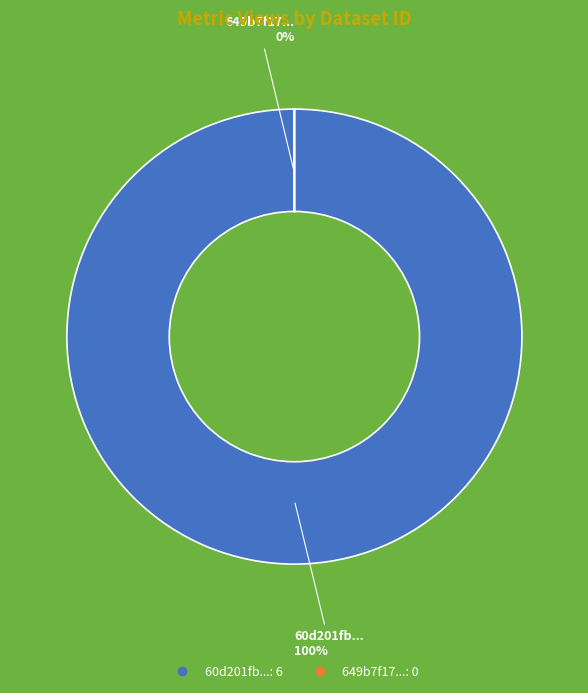

Count the number of slices in the pie.

2